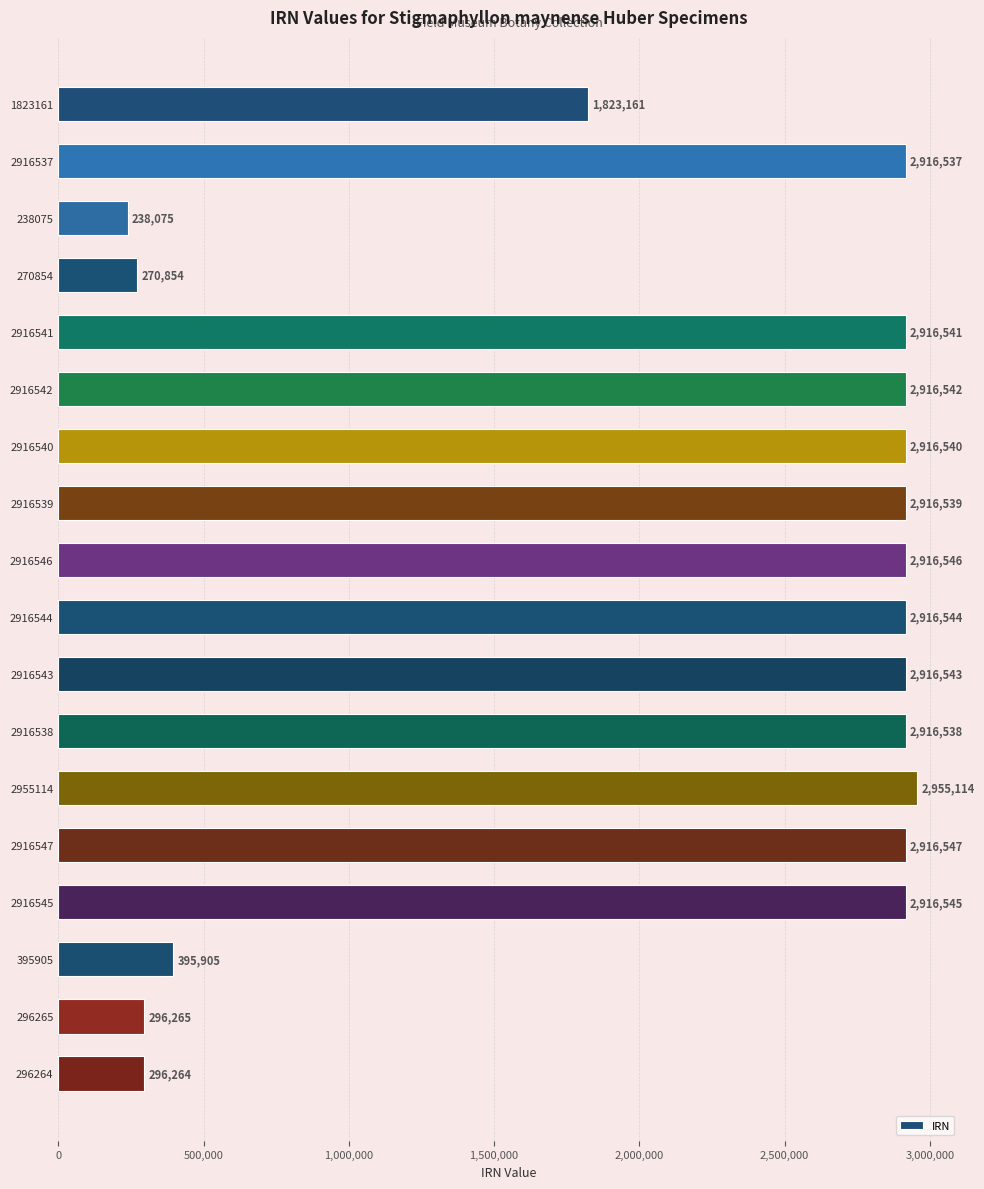

Which has a higher value, 2916537 or 2916538?

2916538